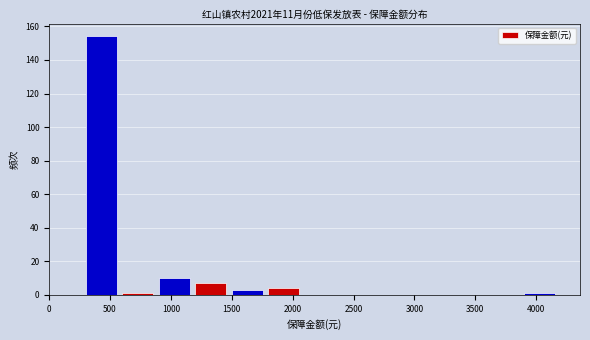

Reading left to right, list every bar in this chart as the range it spans on the x-axis followed by its height. The values are not printed on the chart, so give them approximately, as read against the axis.

0 to 300: 0
300 to 600: 154
600 to 900: under 2
900 to 1200: 10
1200 to 1500: 8
1500 to 1800: 4
1800 to 2100: 4
2100 to 2400: 0
2400 to 2700: 0
2700 to 3000: 0
3000 to 3300: 0
3300 to 3600: 0
3600 to 3900: 0
3900 to 4200: under 2